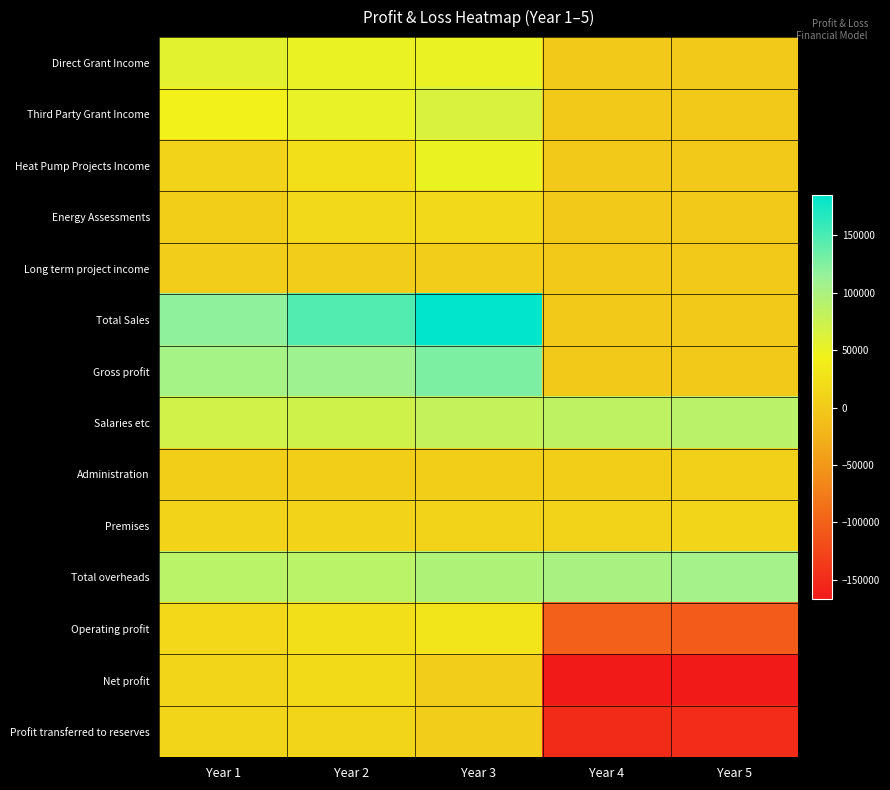

Which label corresponds to the smallest value in the chart?

Year 4